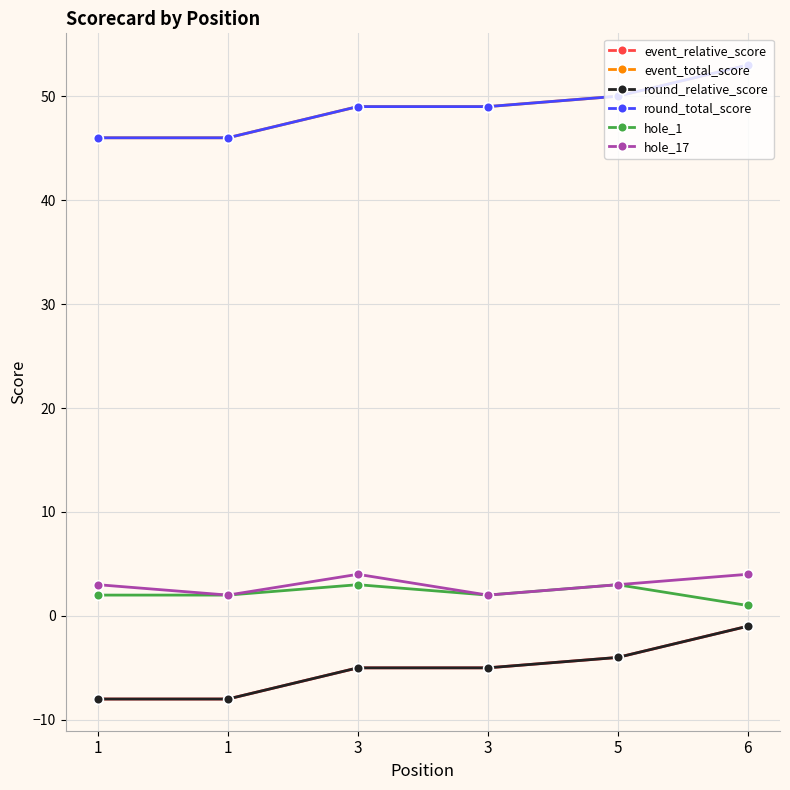

Rank the series at 1 from highest to lowest value.

event_total_score, round_total_score, hole_17, hole_1, event_relative_score, round_relative_score